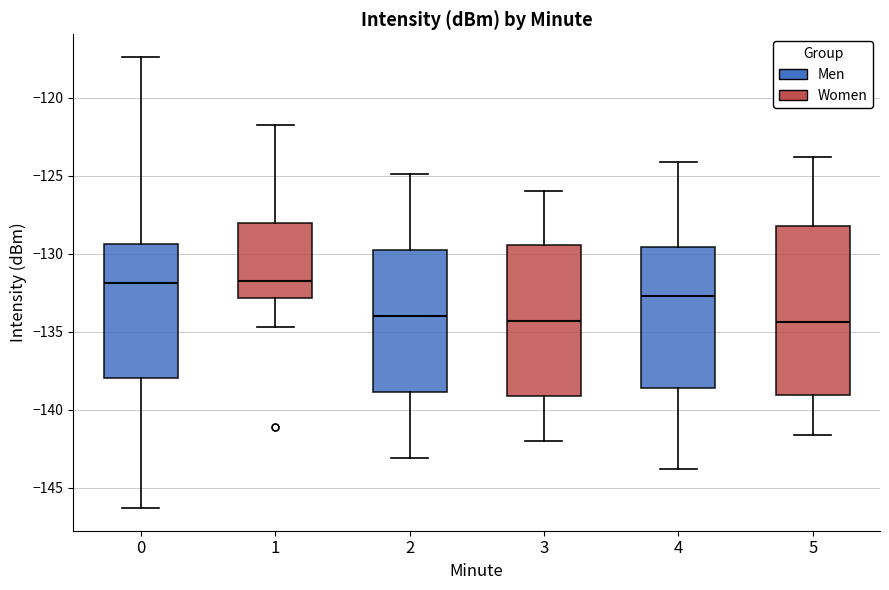

Reading left to right, read every box against the y-axis: the position of its median line, the range the box covers, and the ends of its whiskers. The values are not printed on the chart, so give them approximately, as read against the axis.

0: median -132.0, box -138.0 to -129.5, whiskers -146.5 to -117.5
1: median -131.5, box -133.0 to -128.0, whiskers -134.5 to -122.0
2: median -134.0, box -139.0 to -130.0, whiskers -143.0 to -125.0
3: median -134.5, box -139.0 to -129.5, whiskers -142.0 to -126.0
4: median -132.5, box -138.5 to -129.5, whiskers -144.0 to -124.0
5: median -134.5, box -139.0 to -128.0, whiskers -141.5 to -124.0